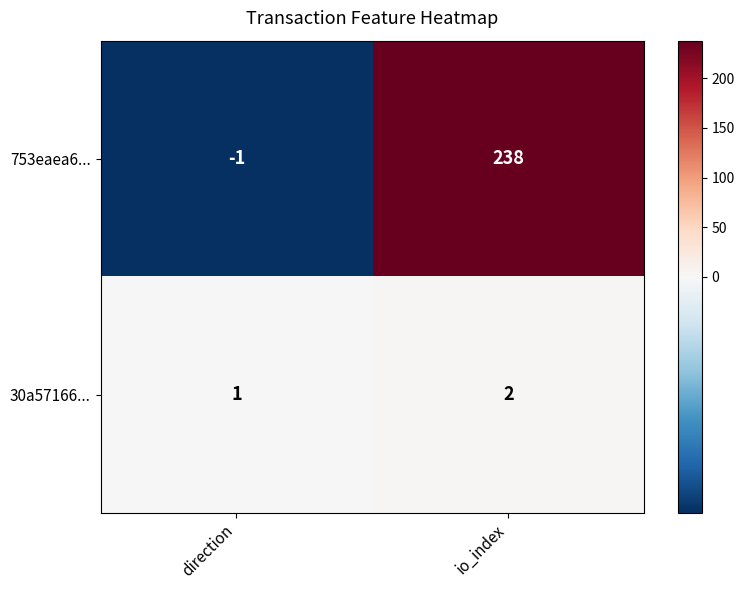

Count the number of categories in the chart.

2